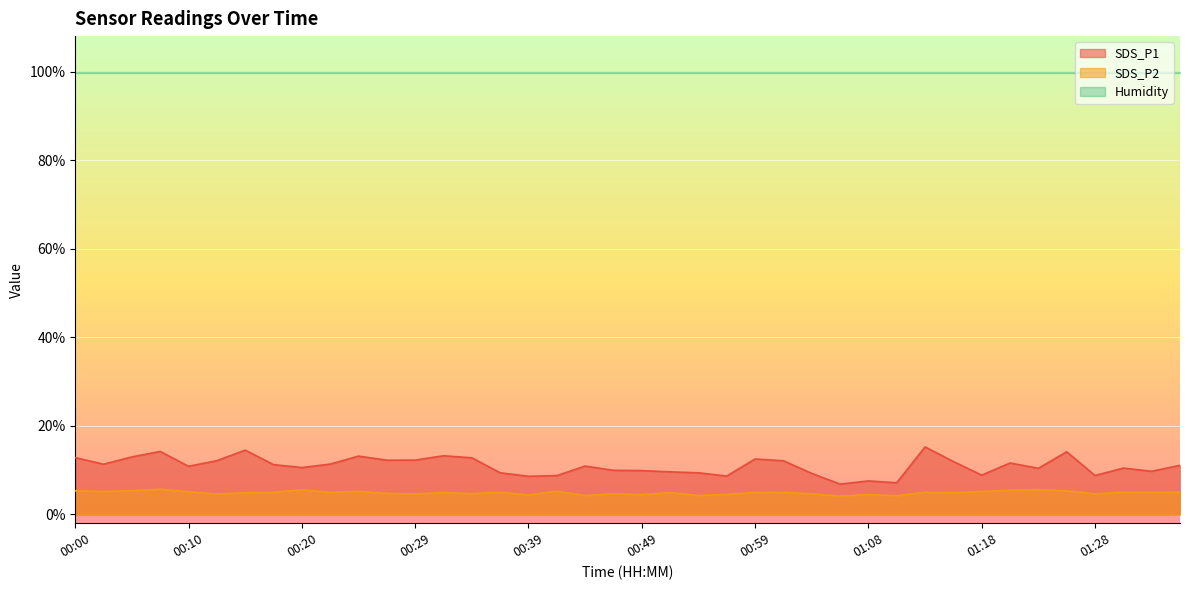

Is it true that SDS_P2 equals 2.4 at 00:20?

False